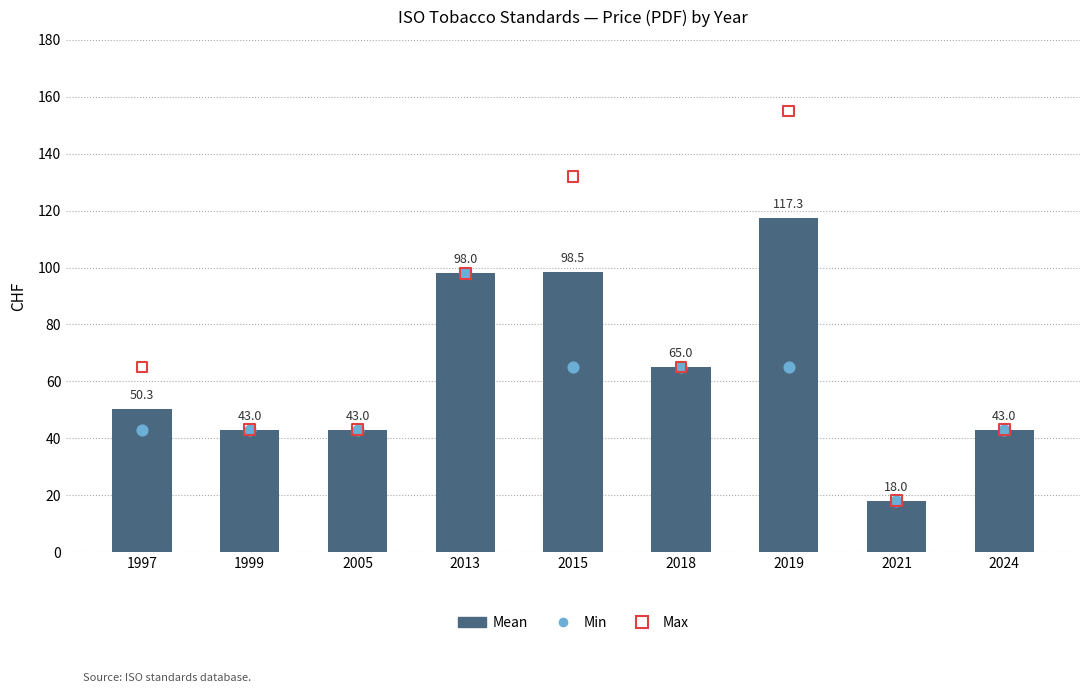

Which series contains the highest Y value?

Max